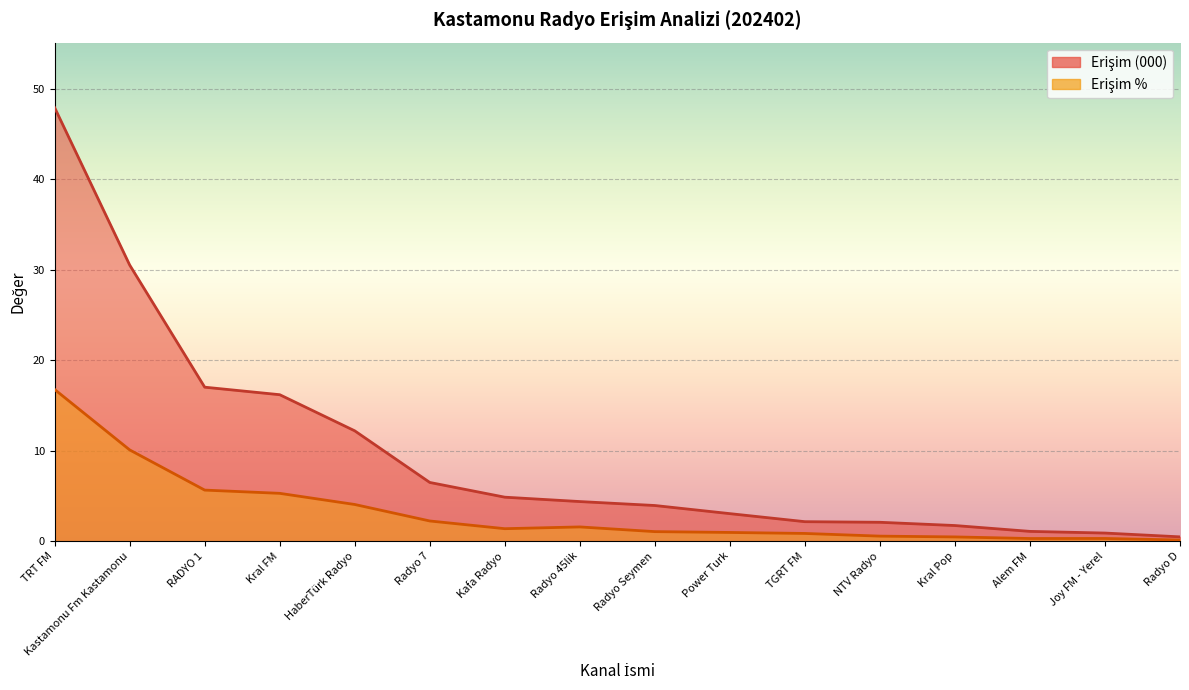

The value of Erişim % at Kral FM is 6.9. True or false?

False